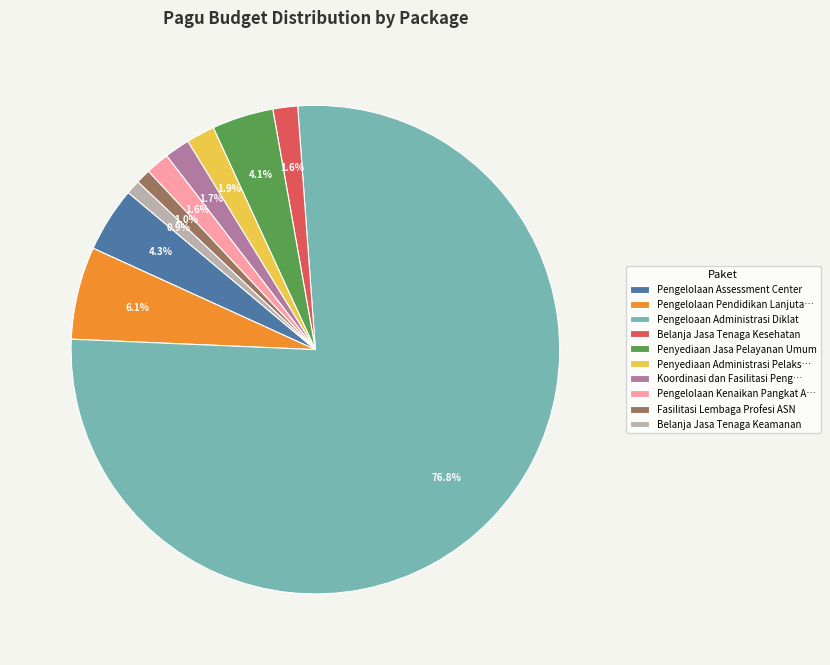

Combined, what portion of the pie is Penyediaan Jasa Pelayanan Umum and Fasilitasi Lembaga Profesi ASN?

5.1%